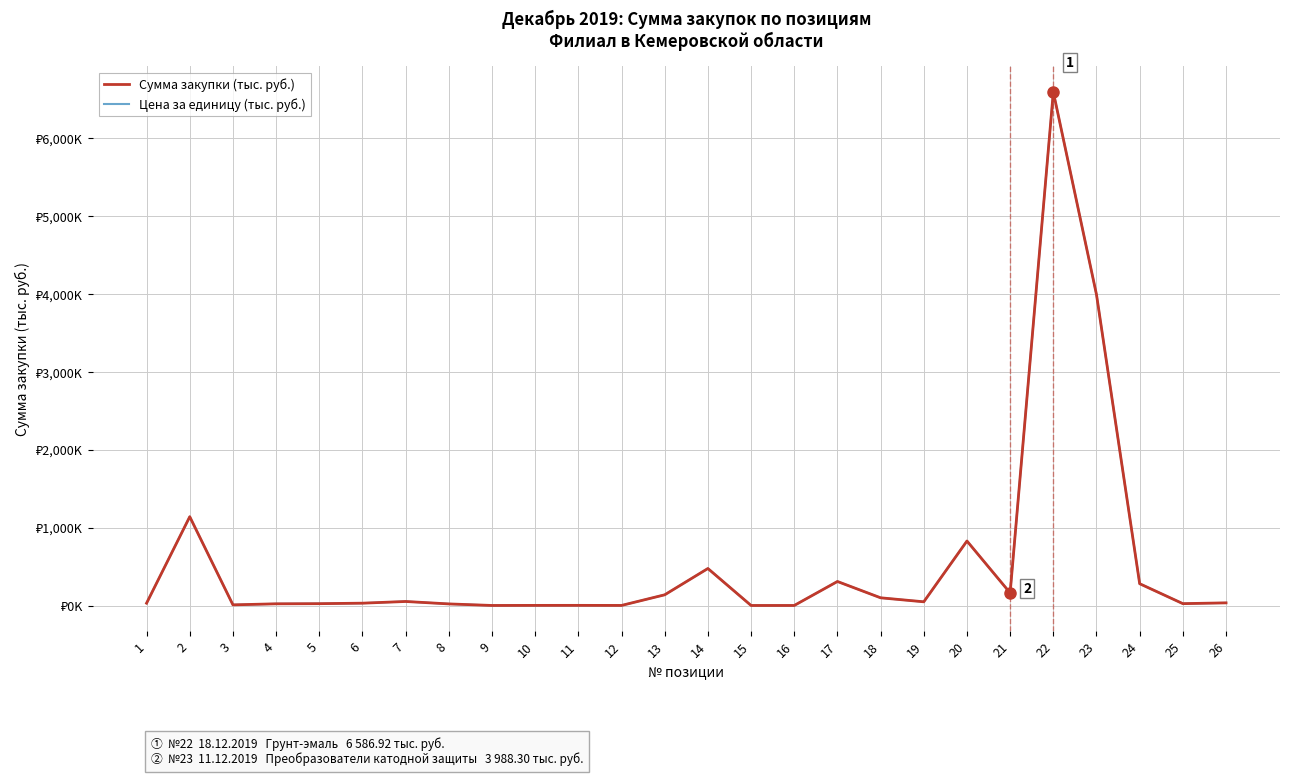

The value of Сумма закупки (тыс. руб.) at 9 is 1.7. True or false?

True